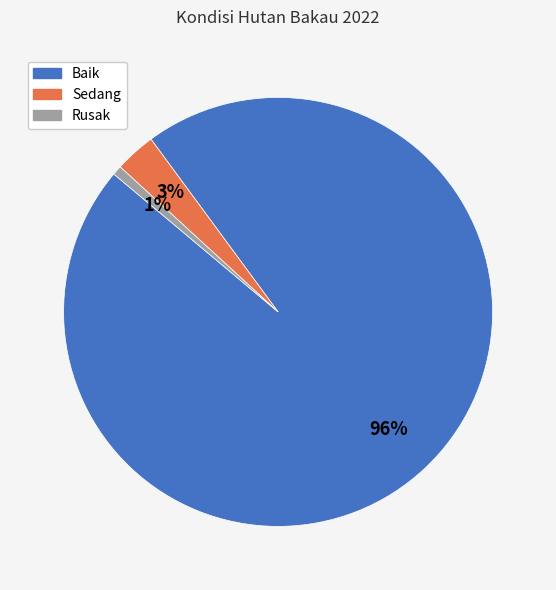

How many segments does this pie chart have?

3